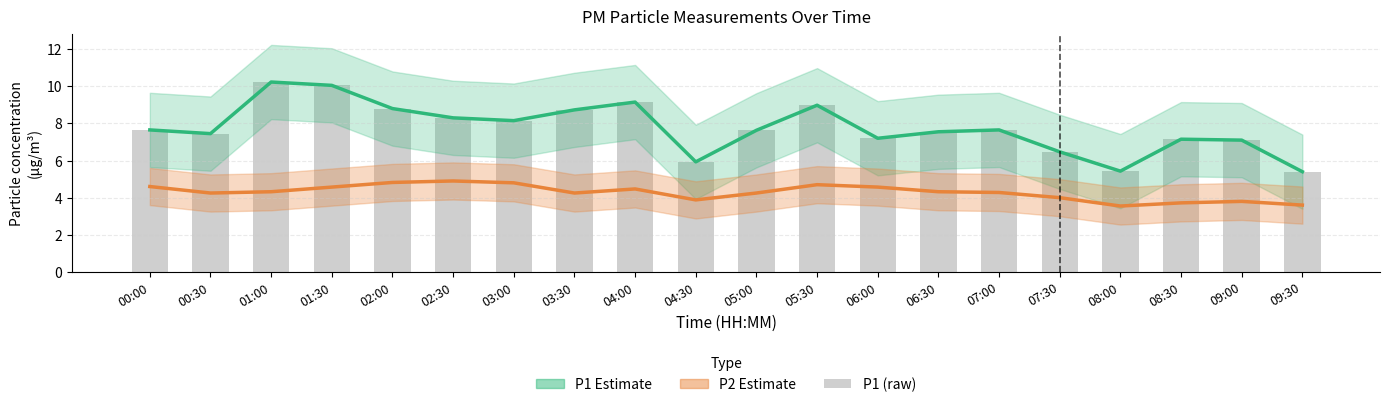

Which series has the largest total across all categories?

P1 Estimate